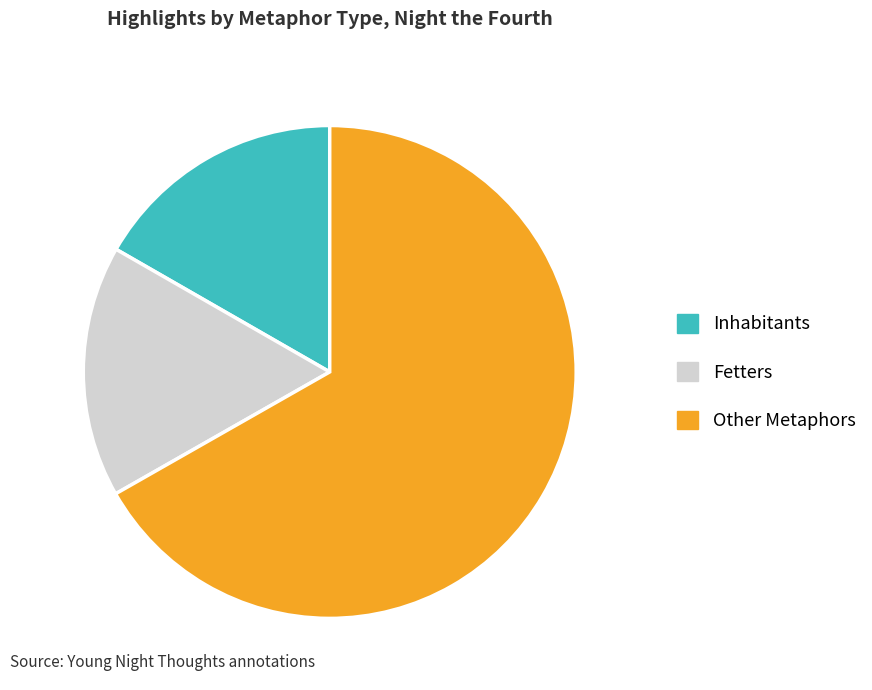

How many segments does this pie chart have?

3